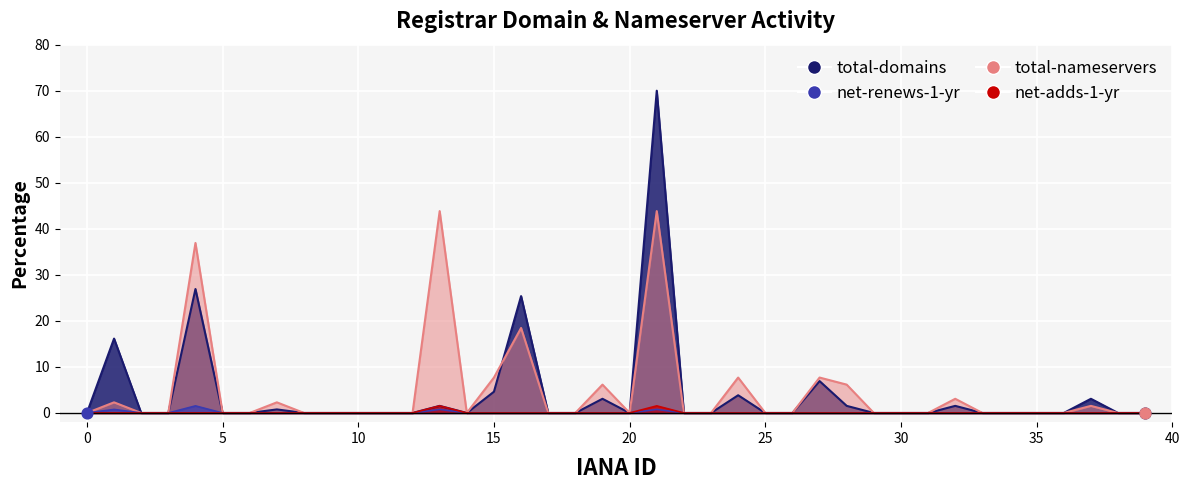

At which category is the sum across all series the highest?

895